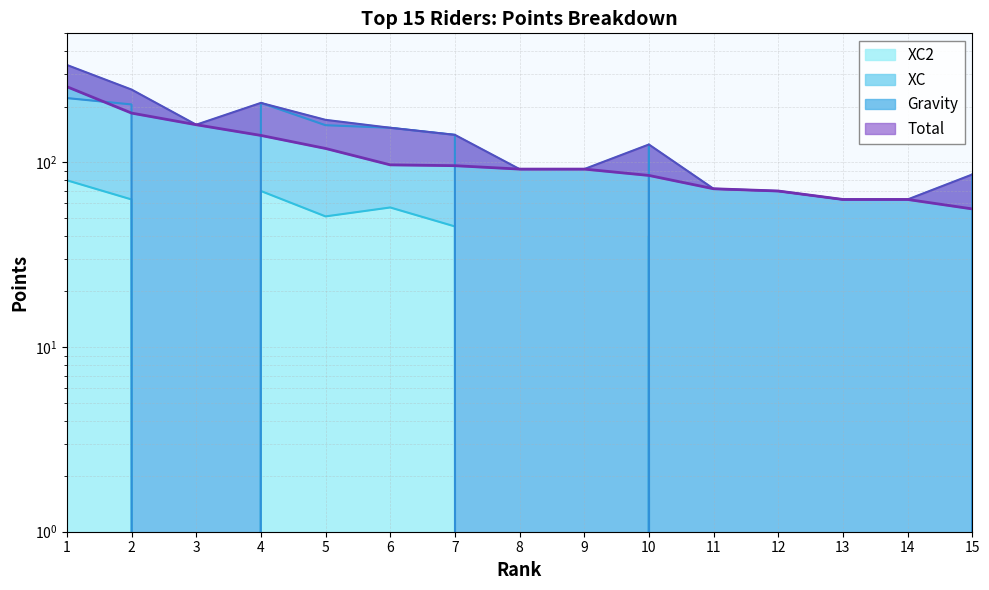

What is the minimum value for Total?

56